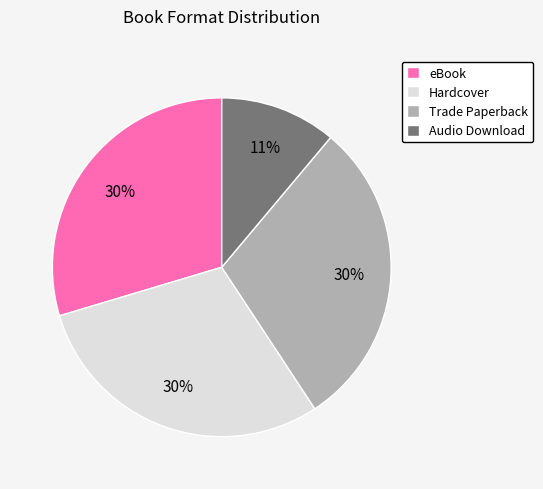

To the nearest percent, what is the average slice percentage?

25%